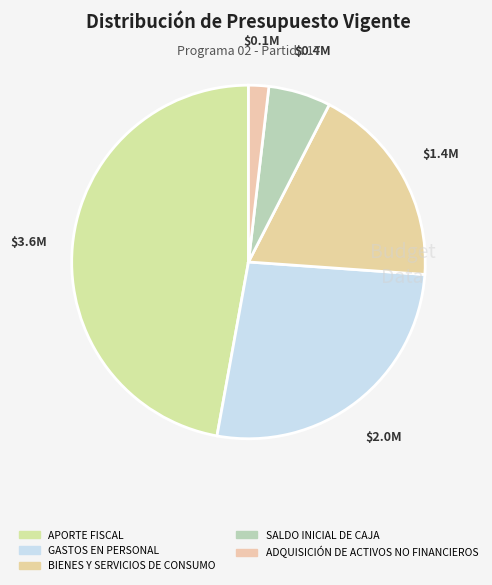

To the nearest percent, what is the difference between the SALDO INICIAL DE CAJA and BIENES Y SERVICIOS DE CONSUMO slice percentages?

13%